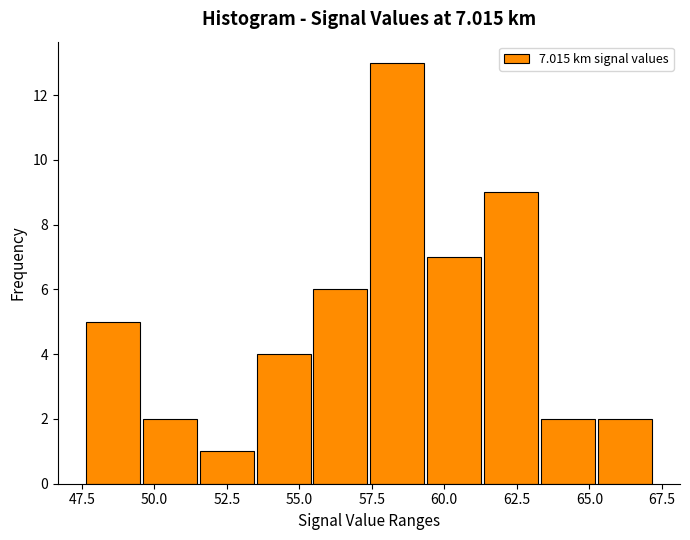

Around what value on the x-axis is the tallest bar? Give the approximate position of its centre, as read against the axis.

58.5